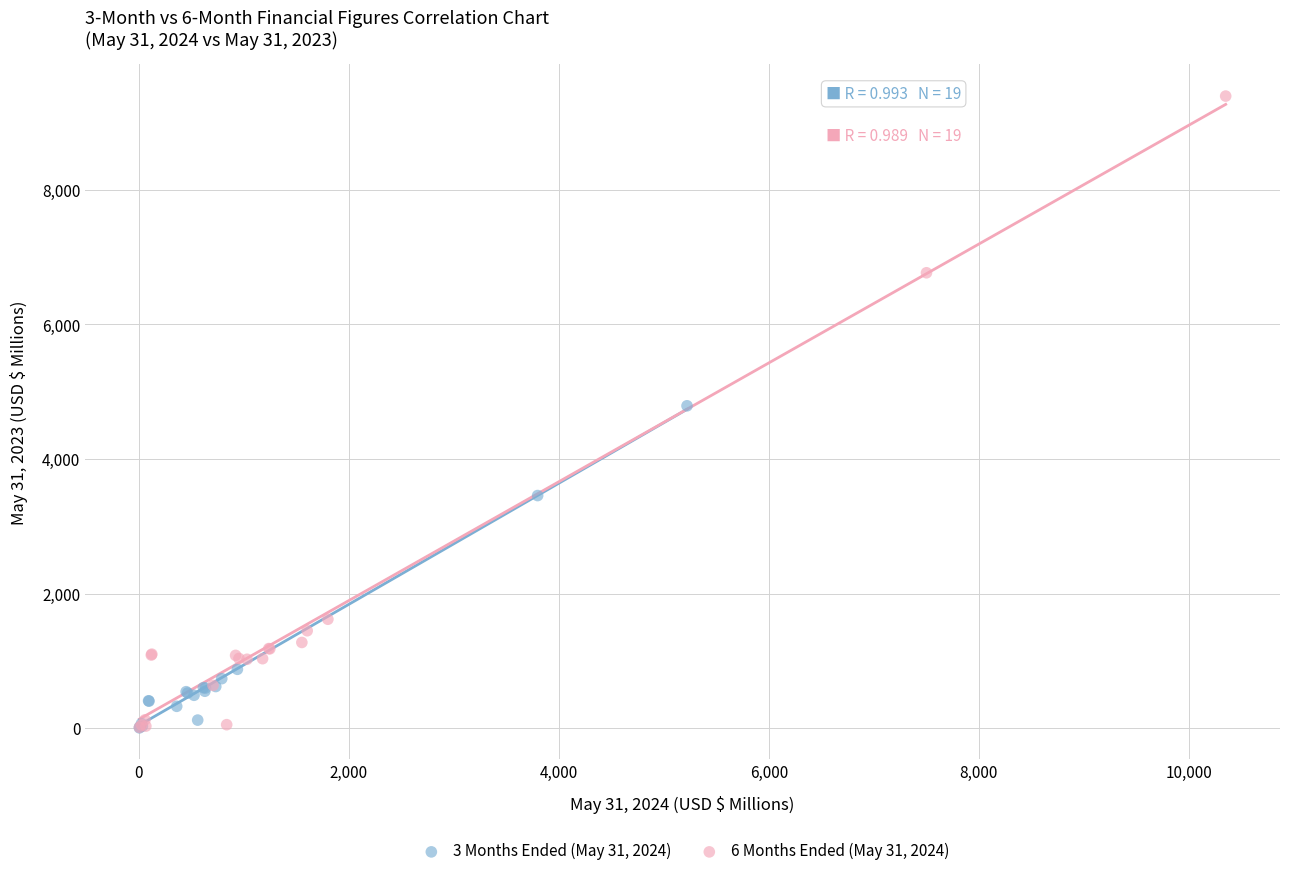

What are all the series names shown in the legend?

3 Months Ended (May 31, 2024), 6 Months Ended (May 31, 2024)